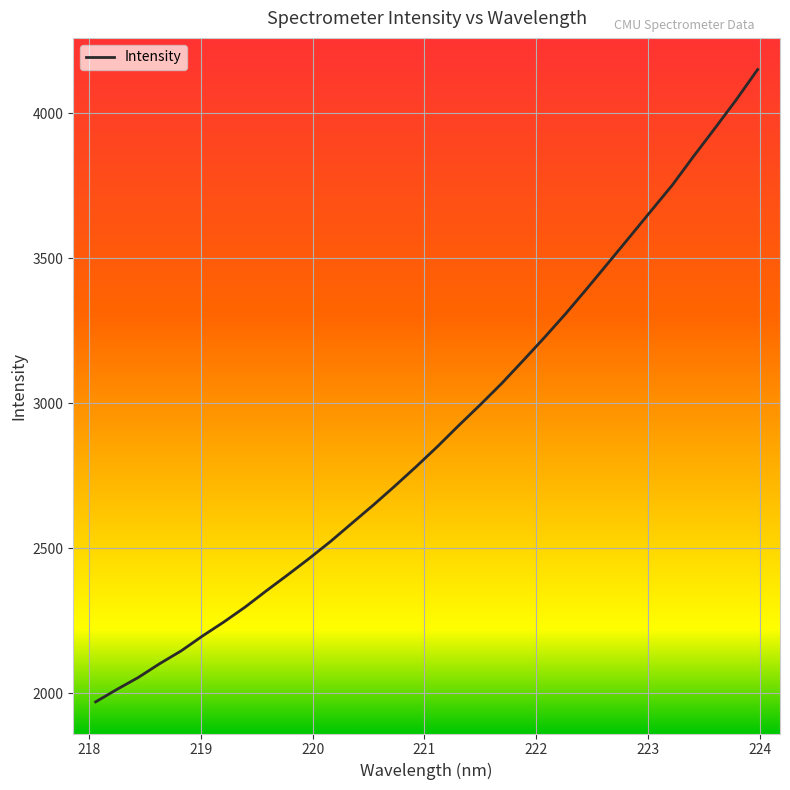

What is the minimum value shown in the chart?

1969.9